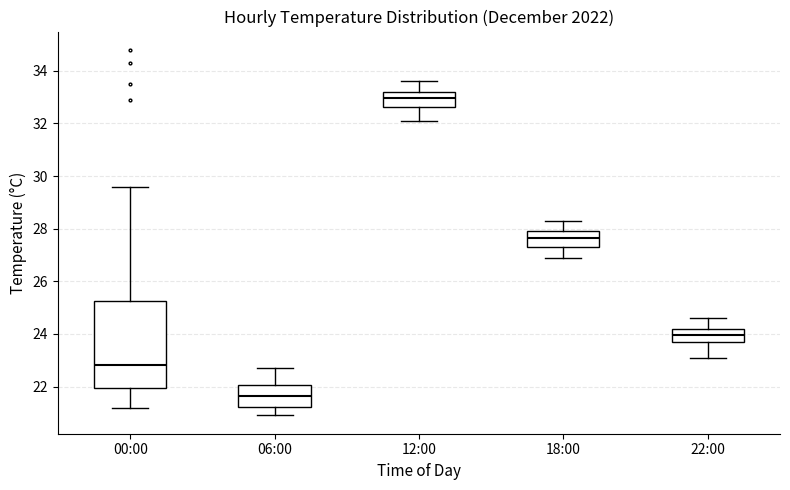

Reading left to right, transcribe this box plot: for each box, give where its median line is, the range the box spans, and where its two whiskers end, as read against the y-axis. The values are not printed on the chart, so give them approximately, as read against the axis.

00:00: median 22.8, box 22.0 to 25.2, whiskers 21.2 to 29.6
06:00: median 21.6, box 21.2 to 22.0, whiskers 21.0 to 22.8
12:00: median 33.0, box 32.6 to 33.2, whiskers 32.2 to 33.6
18:00: median 27.6, box 27.4 to 28.0, whiskers 27.0 to 28.4
22:00: median 24.0, box 23.8 to 24.2, whiskers 23.2 to 24.6